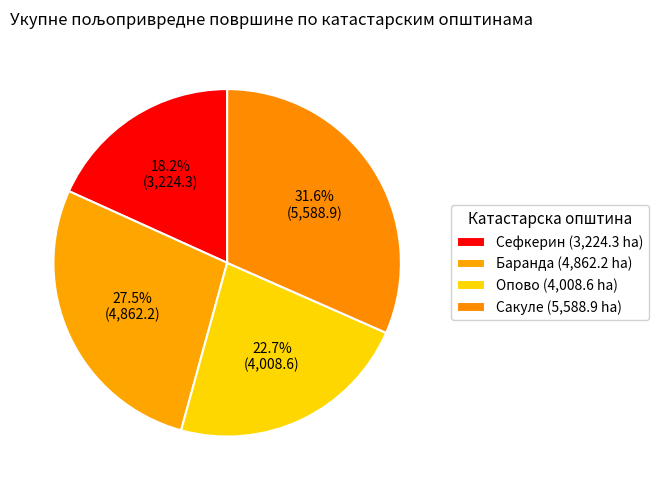

Approximately how many times larger is the value at Баранда compared to Сакуле?

0.9